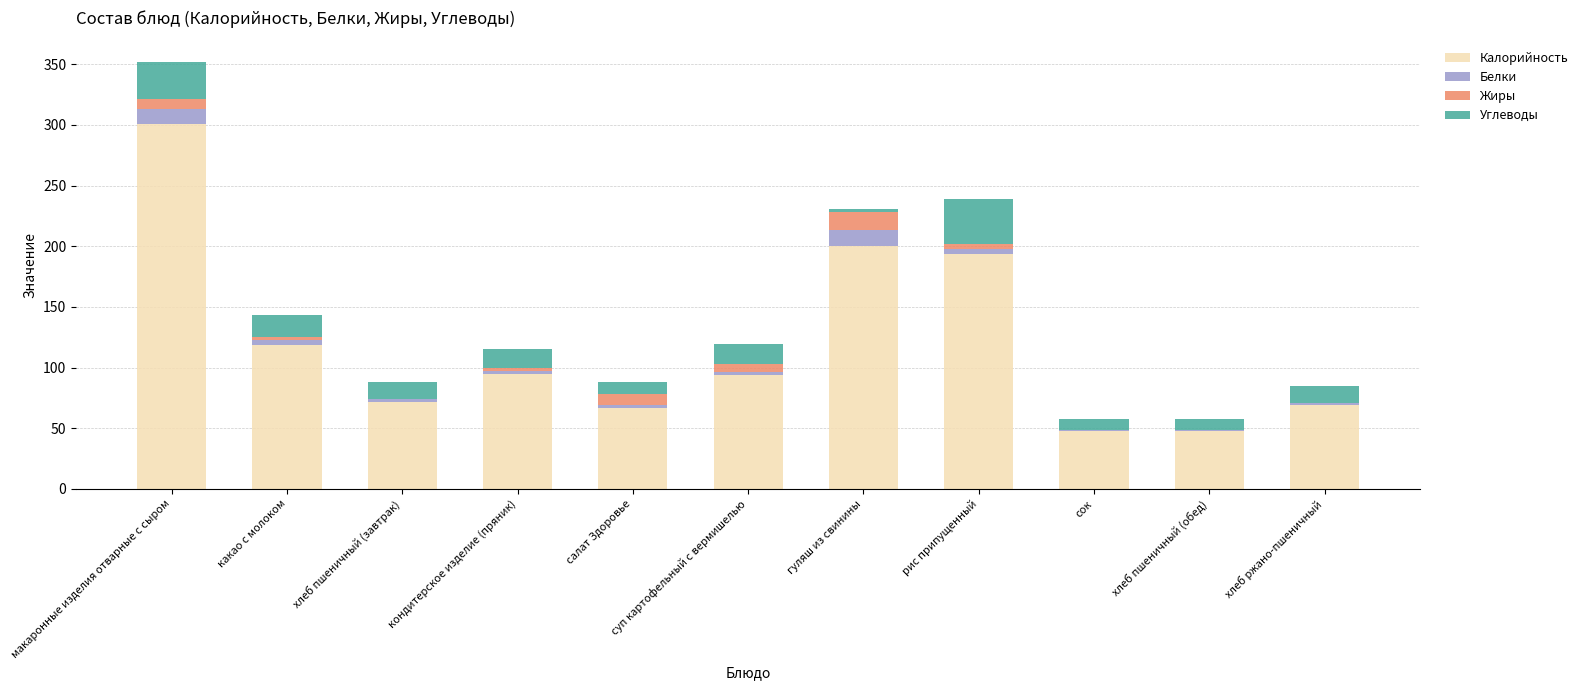

Is it true that Калорийность equals 167.4 at суп картофельный с вермишелью?

False